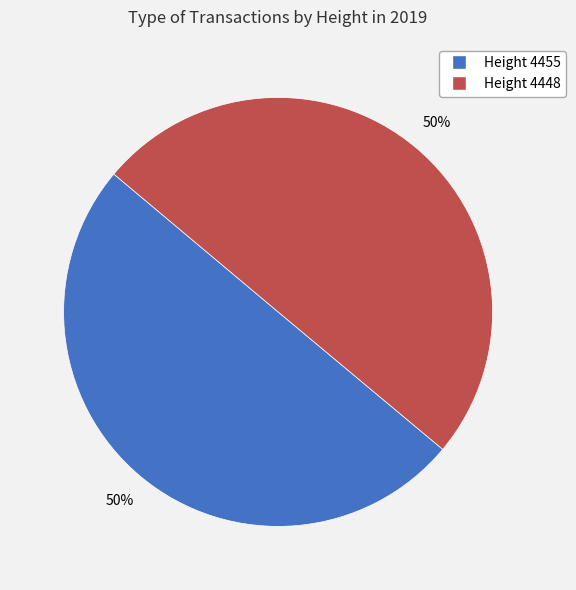

To the nearest percent, what is the average slice percentage?

50%